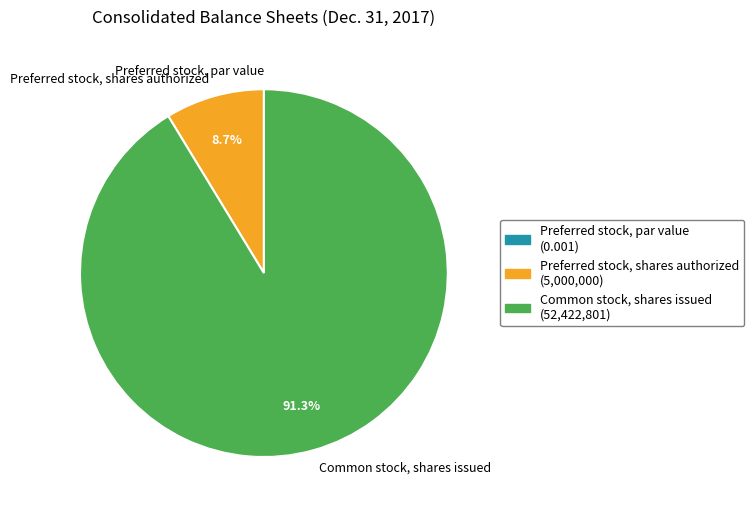

Is it true that Preferred stock, shares authorized is 22% of the pie?

False